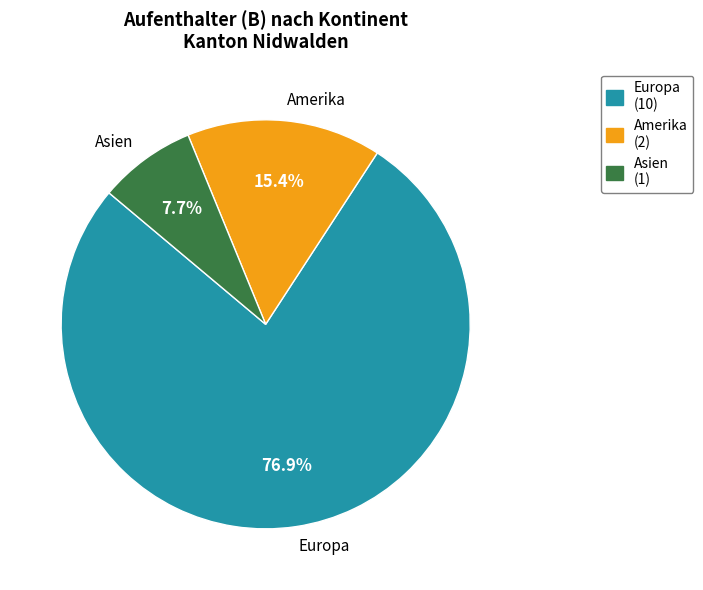

To the nearest percent, what is the difference between the largest and smallest slice percentages?

69%